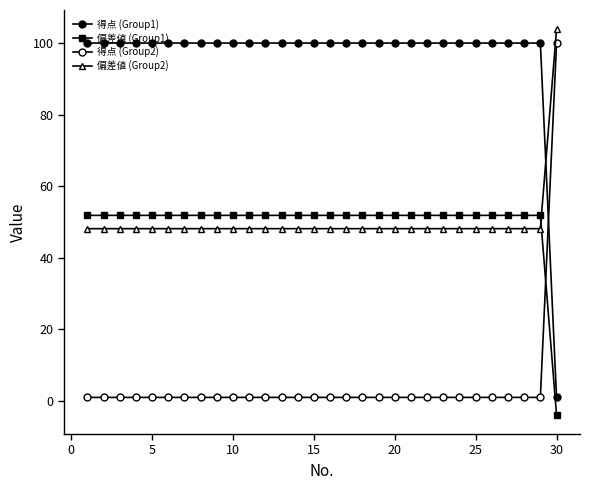

Is this an area chart (filled region under the line)?

No